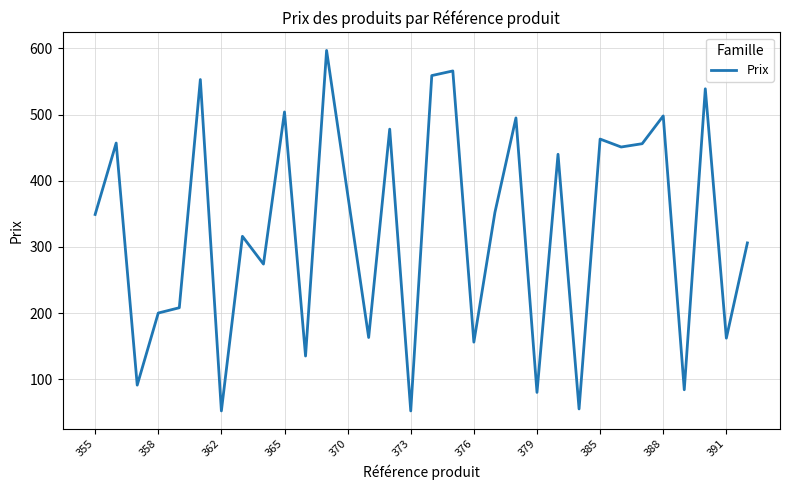

Does the chart have visible grid lines?

Yes